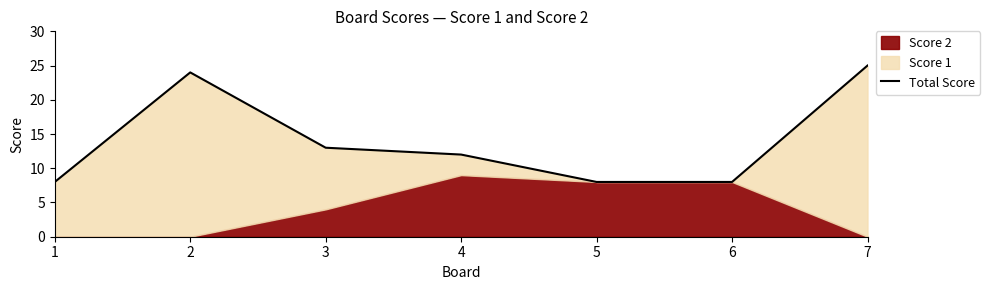

The value at 1 is 8. True or false?

True